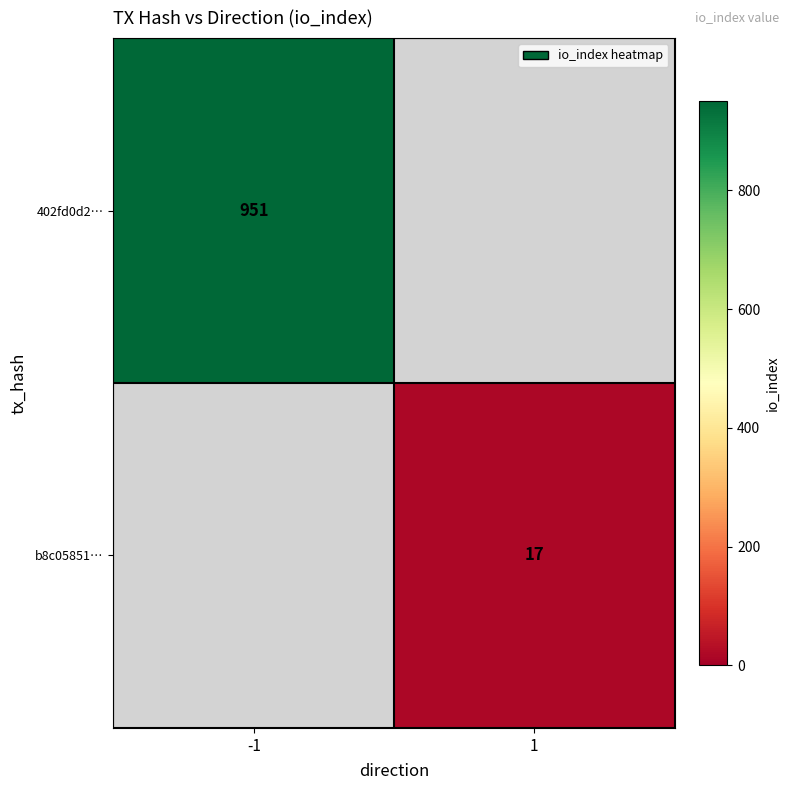

Is the value of b8c05851… at 1 greater than the value of 402fd0d2… at -1?

No